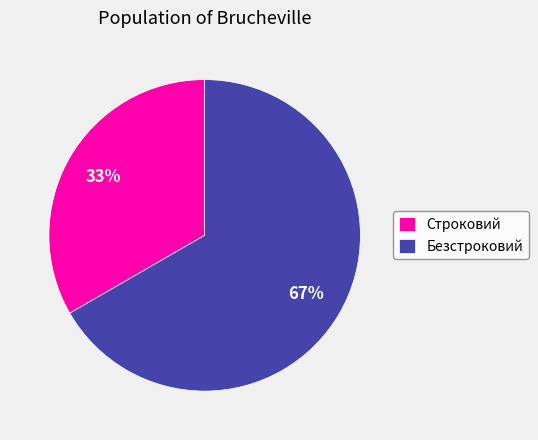

Does Безстроковий represent more than half of the total?

Yes